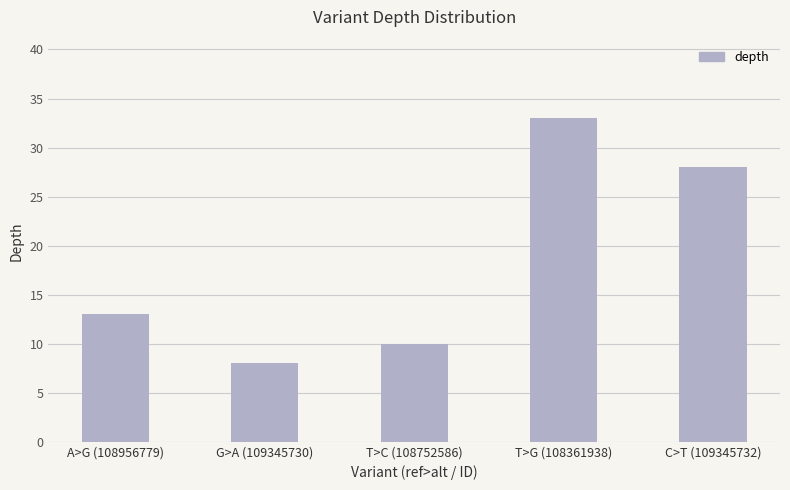

Which category has the lowest value across all series?

G>A (109345730)